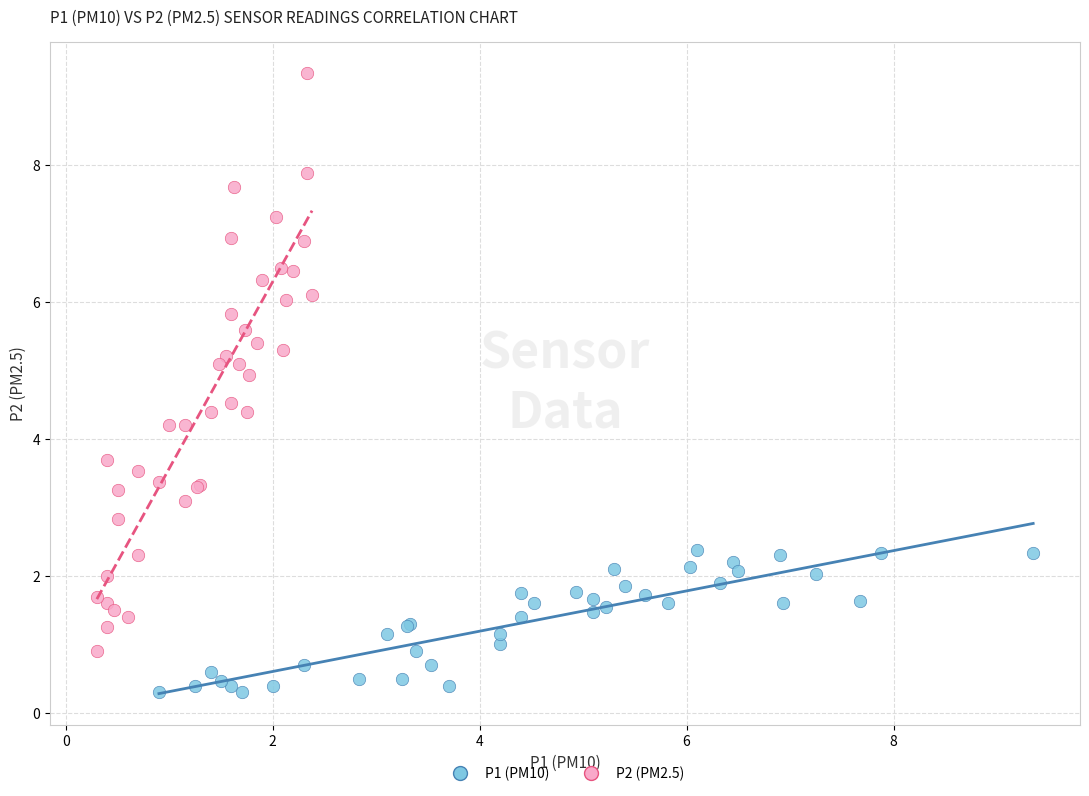

Which series has the widest spread of Y values?

P2 (PM2.5)